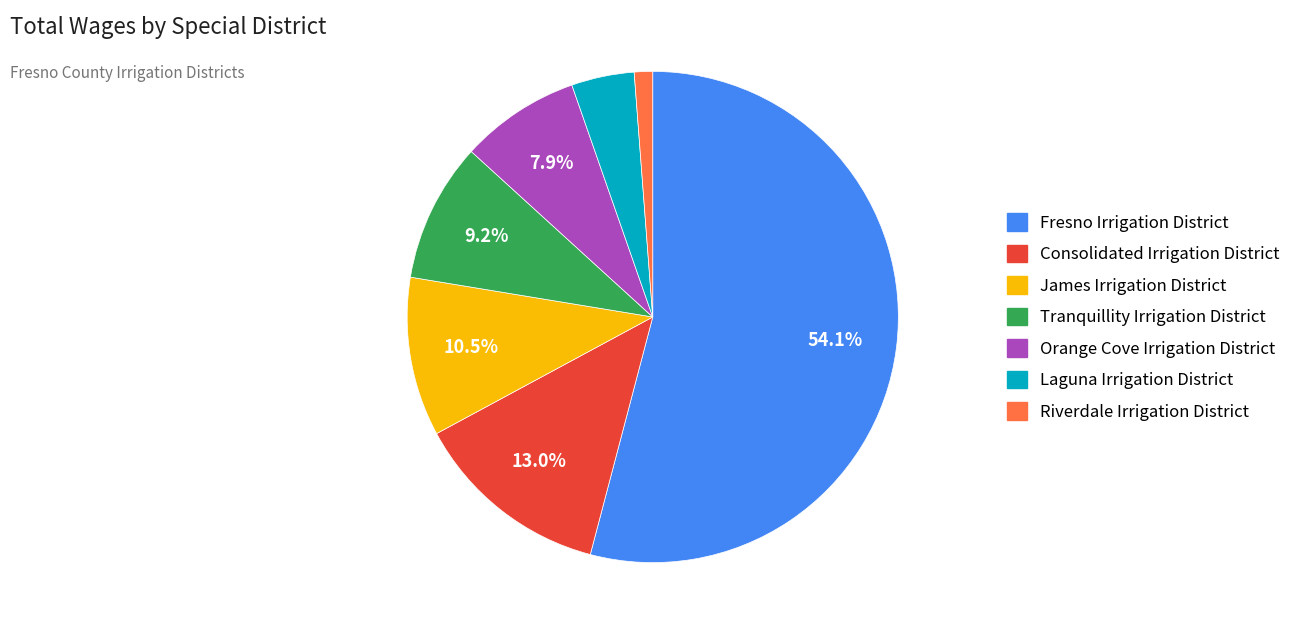

How many slices are in this pie chart?

7